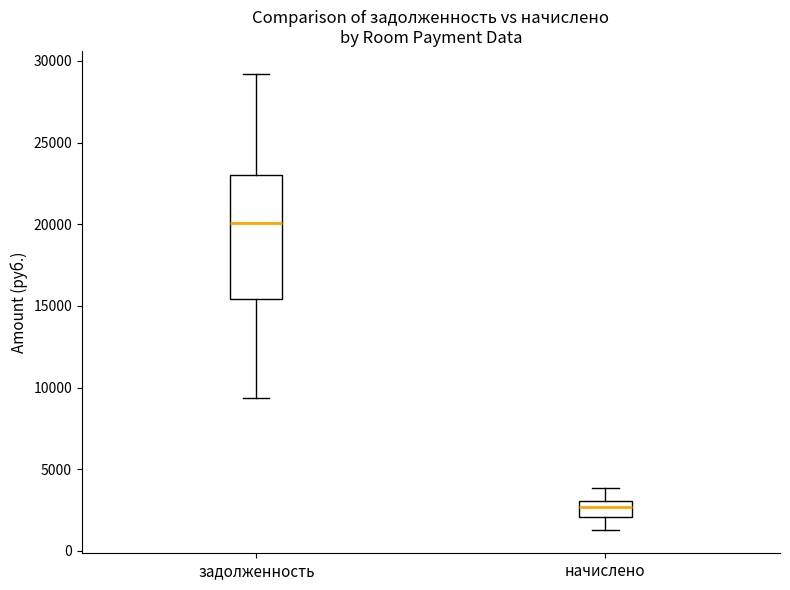

Reading left to right, read every box against the y-axis: the position of its median line, the range the box covers, and the ends of its whiskers. The values are not printed on the chart, so give them approximately, as read against the axis.

задолженность: median 20000, box 15500 to 23000, whiskers 9500 to 29000
начислено: median 2500, box 2000 to 3000, whiskers 1000 to 4000